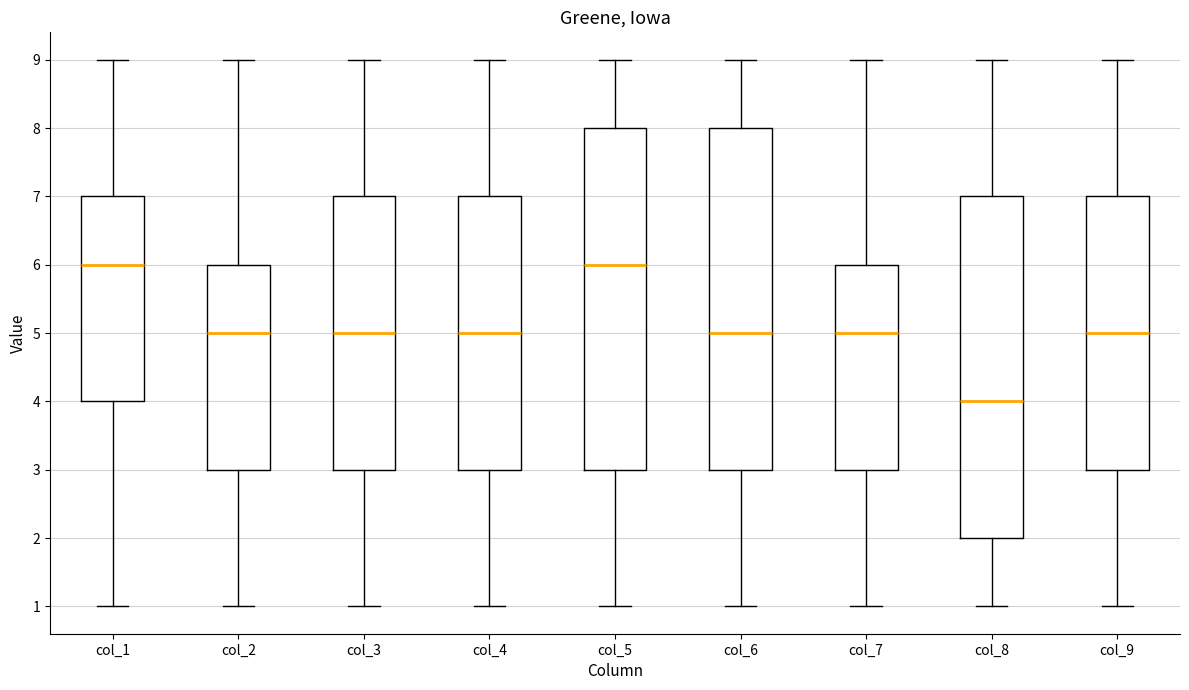

Reading left to right, transcribe this box plot: for each box, give where its median line is, the range the box spans, and where its two whiskers end, as read against the y-axis. The values are not printed on the chart, so give them approximately, as read against the axis.

col_1: median 6, box 4 to 7, whiskers 1 to 9
col_2: median 5, box 3 to 6, whiskers 1 to 9
col_3: median 5, box 3 to 7, whiskers 1 to 9
col_4: median 5, box 3 to 7, whiskers 1 to 9
col_5: median 6, box 3 to 8, whiskers 1 to 9
col_6: median 5, box 3 to 8, whiskers 1 to 9
col_7: median 5, box 3 to 6, whiskers 1 to 9
col_8: median 4, box 2 to 7, whiskers 1 to 9
col_9: median 5, box 3 to 7, whiskers 1 to 9